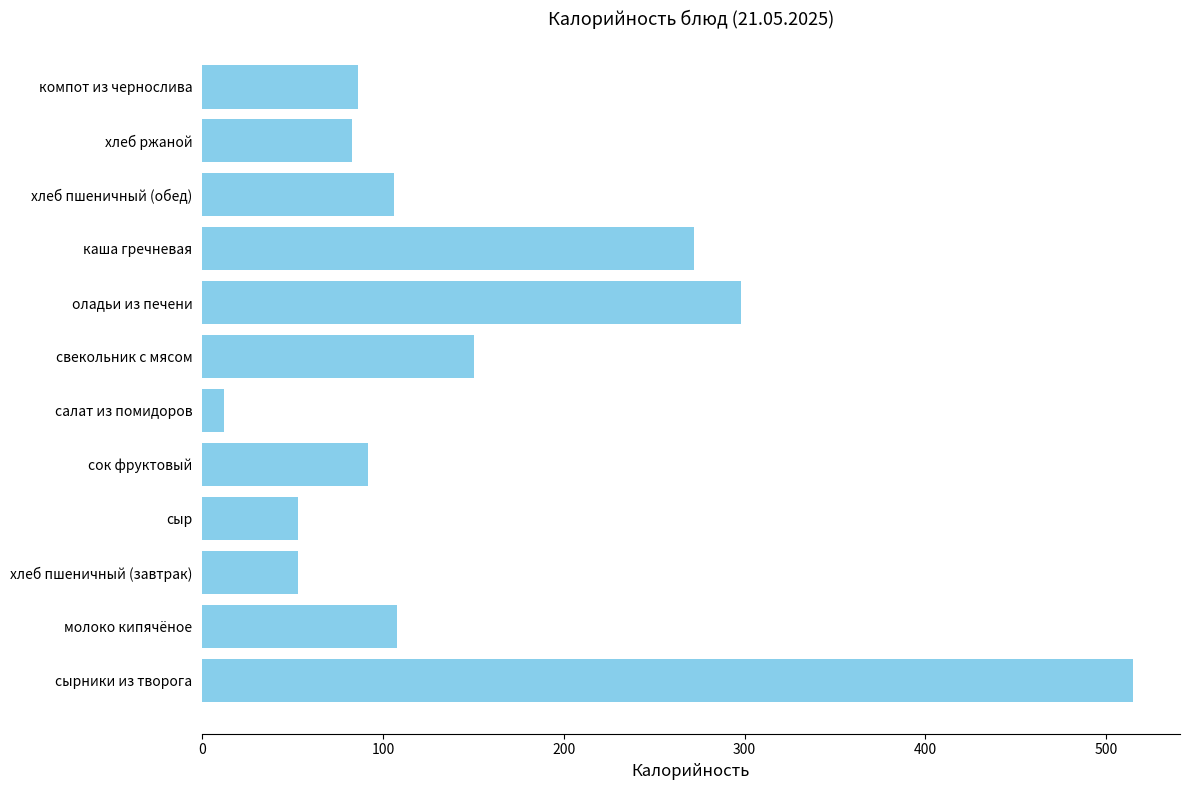

True or false: the data shows 206.4 at свекольник с мясом.

False